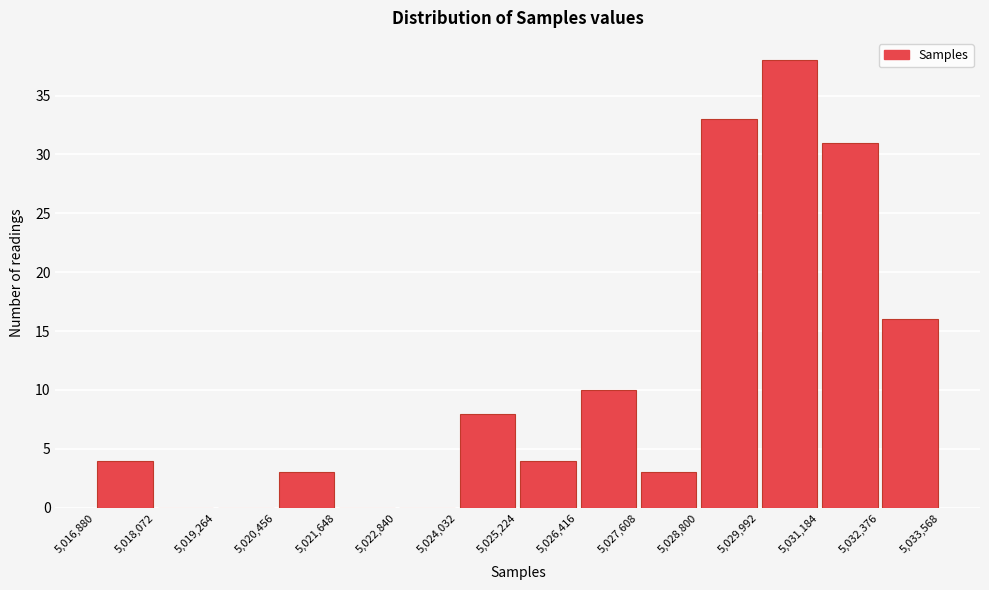

What is the height of the bar covering 5,020,456 to 5,021,648 on the x-axis? The values are not printed on the chart, so give them approximately, as read against the axis.

3